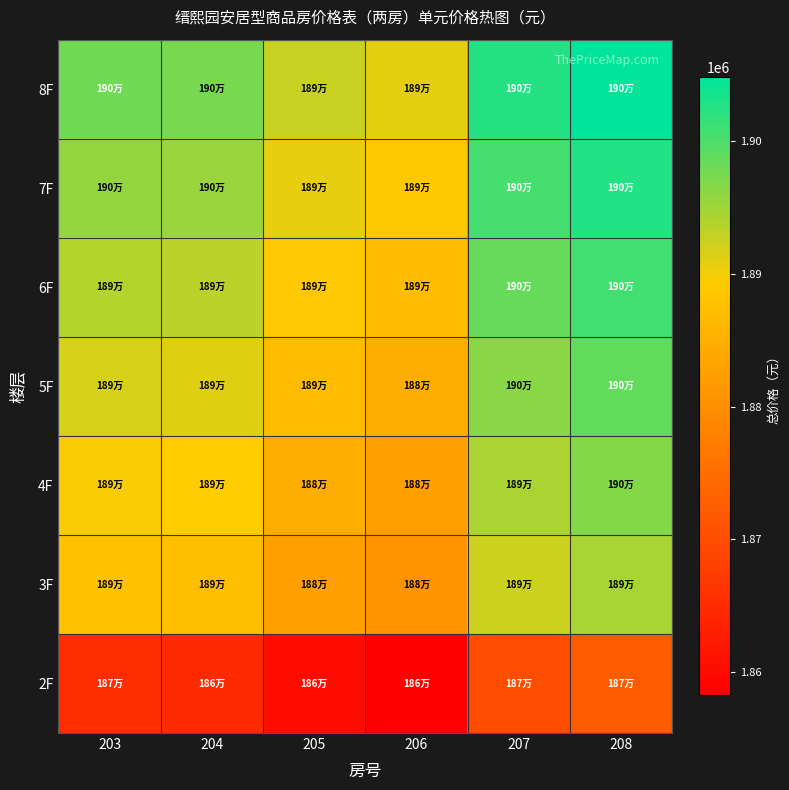

Reading left to right, extract all data points from this chart.

2F: 203=1865180	204=1864771	205=1860112	206=1858232	207=1869879	208=1872127
3F: 203=1887656	204=1887247	205=1882589	206=1880709	207=1892356	208=1894603
4F: 203=1889699	204=1889291	205=1884632	206=1882752	207=1894399	208=1896647
5F: 203=1891743	204=1891334	205=1886675	206=1884795	207=1896442	208=1898690
6F: 203=1893786	204=1893377	205=1888719	206=1886839	207=1898485	208=1900733
7F: 203=1895829	204=1895421	205=1890762	206=1888882	207=1900529	208=1902776
8F: 203=1897872	204=1897464	205=1892805	206=1890925	207=1902572	208=1904820